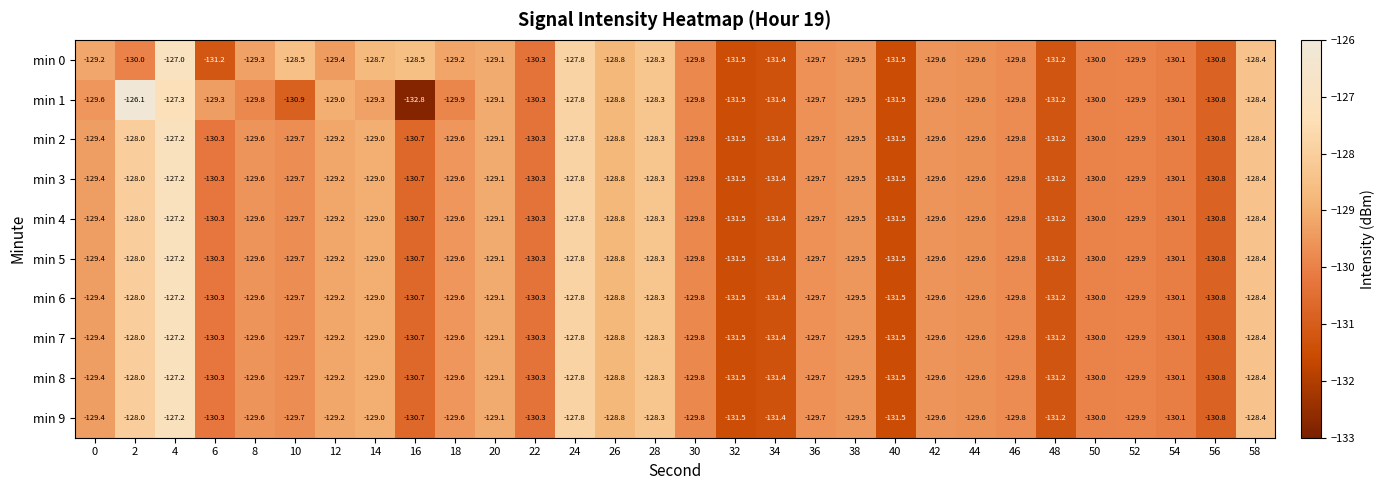

What is the difference between the maximum and minimum values in the min 0 series?

4.5